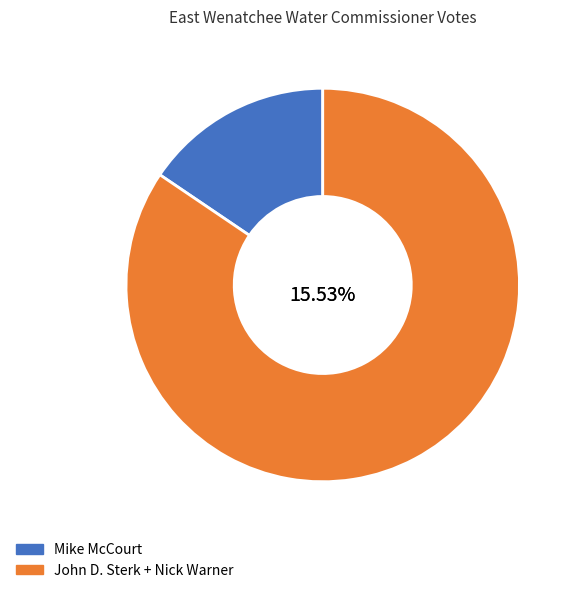

Is the sum of John D. Sterk and Nick Warner greater than half?

Yes